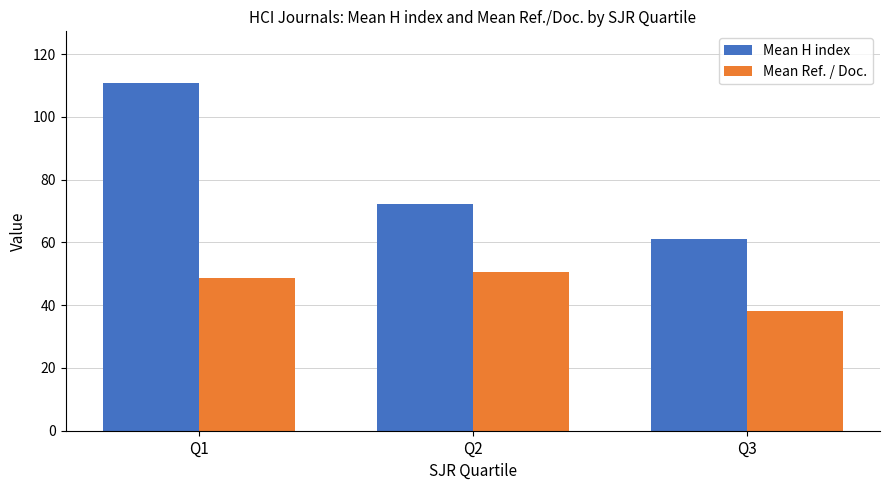

What is the difference between the Mean H index values at Q2 and Q1?

38.3